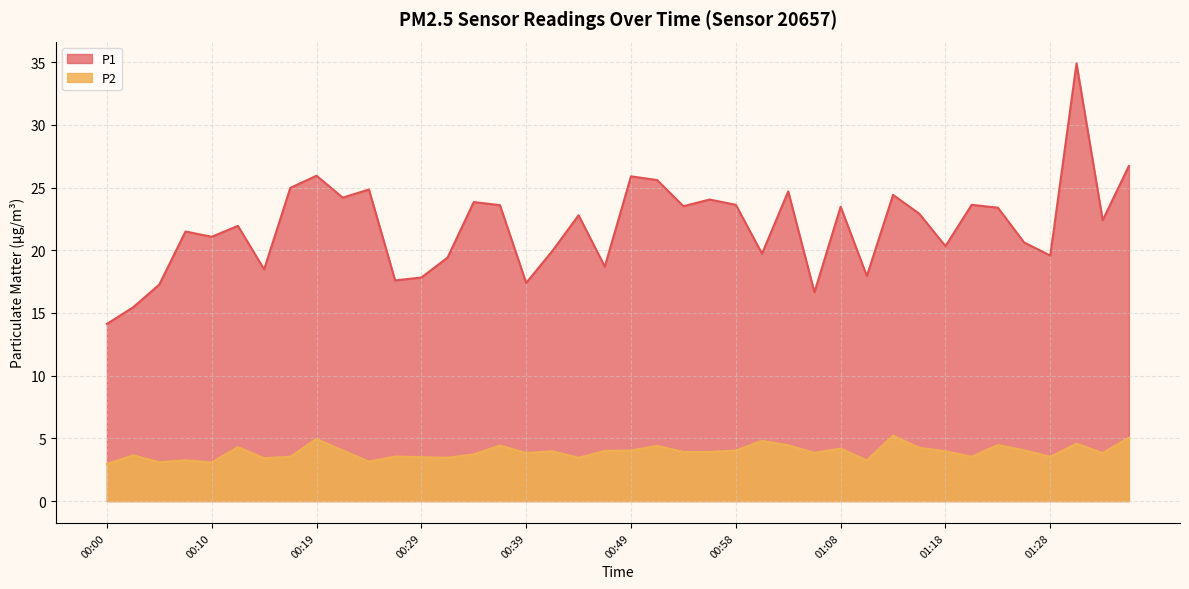

True or false: P1 and P2 cross at least once.

False